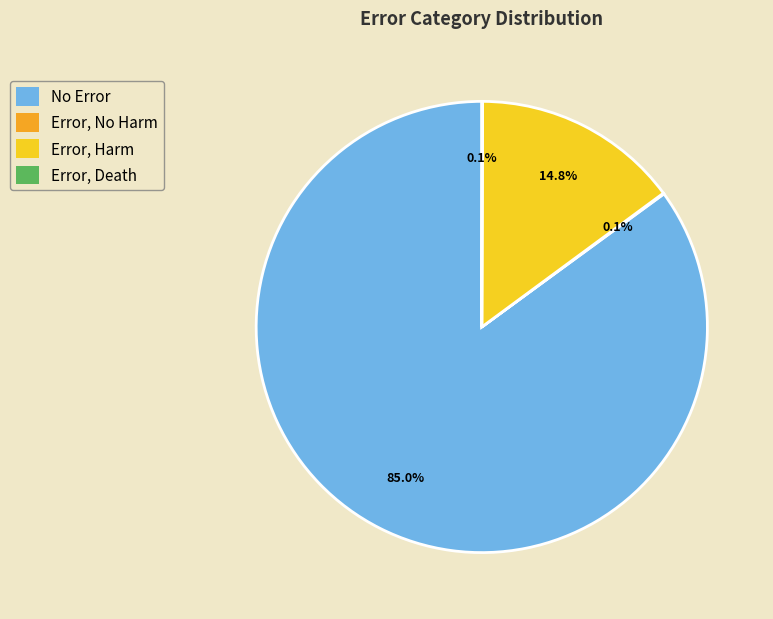

Is No Error the majority of the pie?

Yes